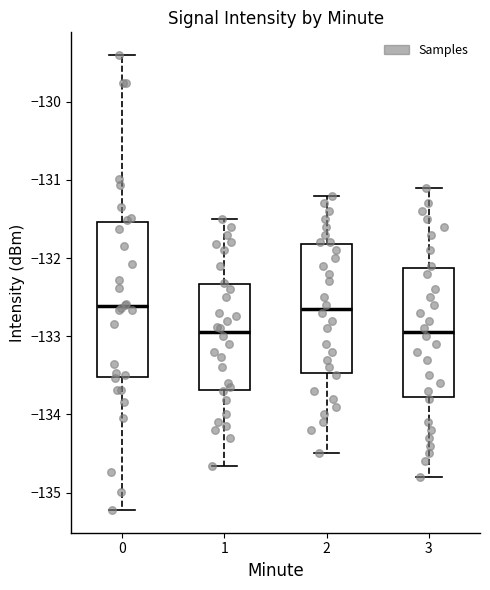

Which box is the tallest, from its lower edge to its upper edge?

0